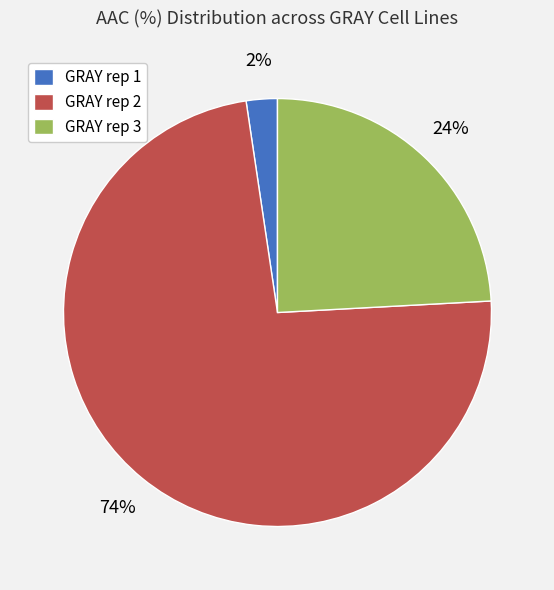

Which category has the biggest portion of the pie?

GRAY rep 2